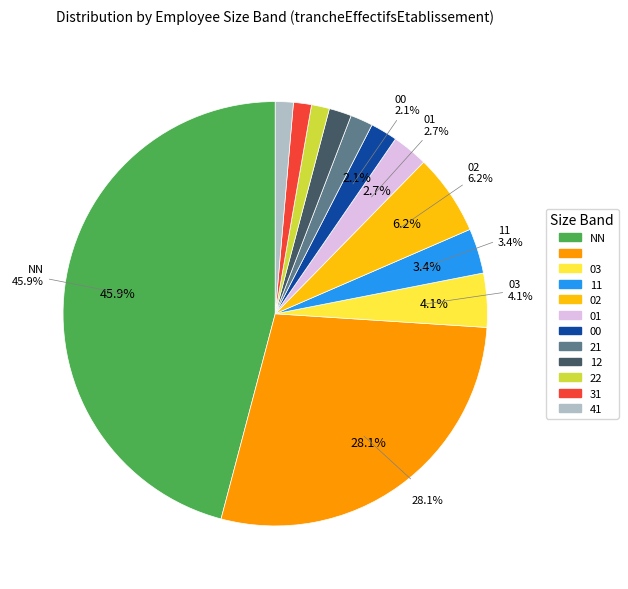

To the nearest percent, what percentage of the pie is 00?

2%